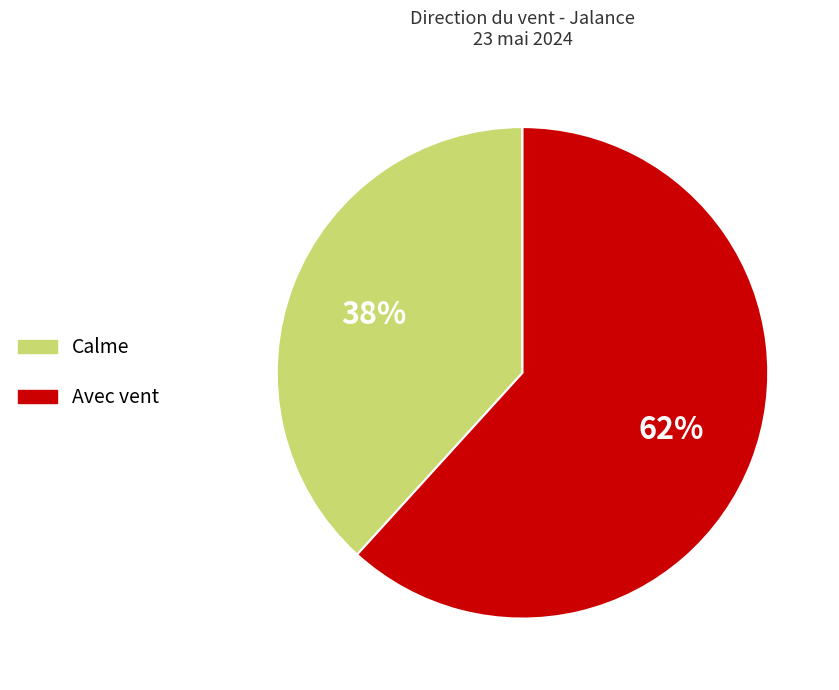

How many slices are in this pie chart?

2